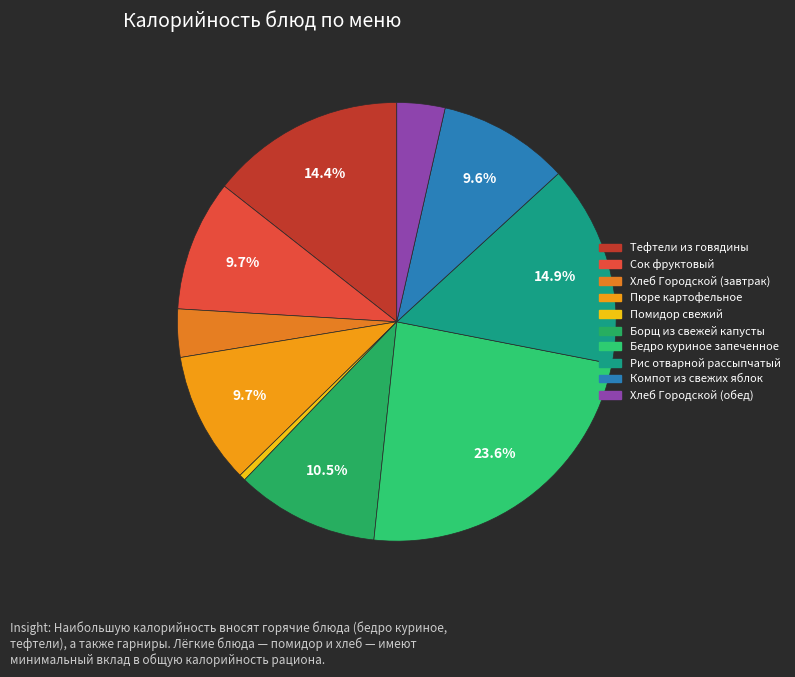

To the nearest percent, what is the difference between the Бедро куриное запеченное and Сок фруктовый slice percentages?

14%